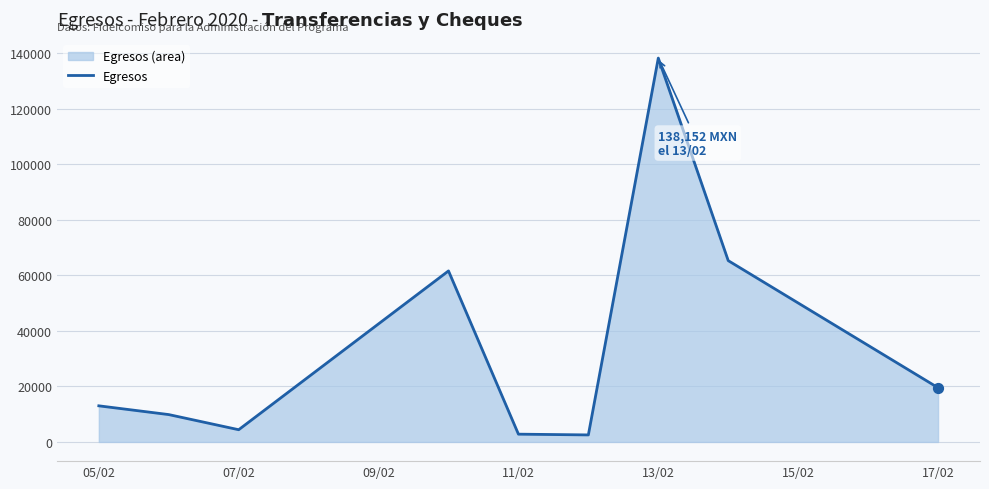

Which label corresponds to the largest value in the chart?

13/02